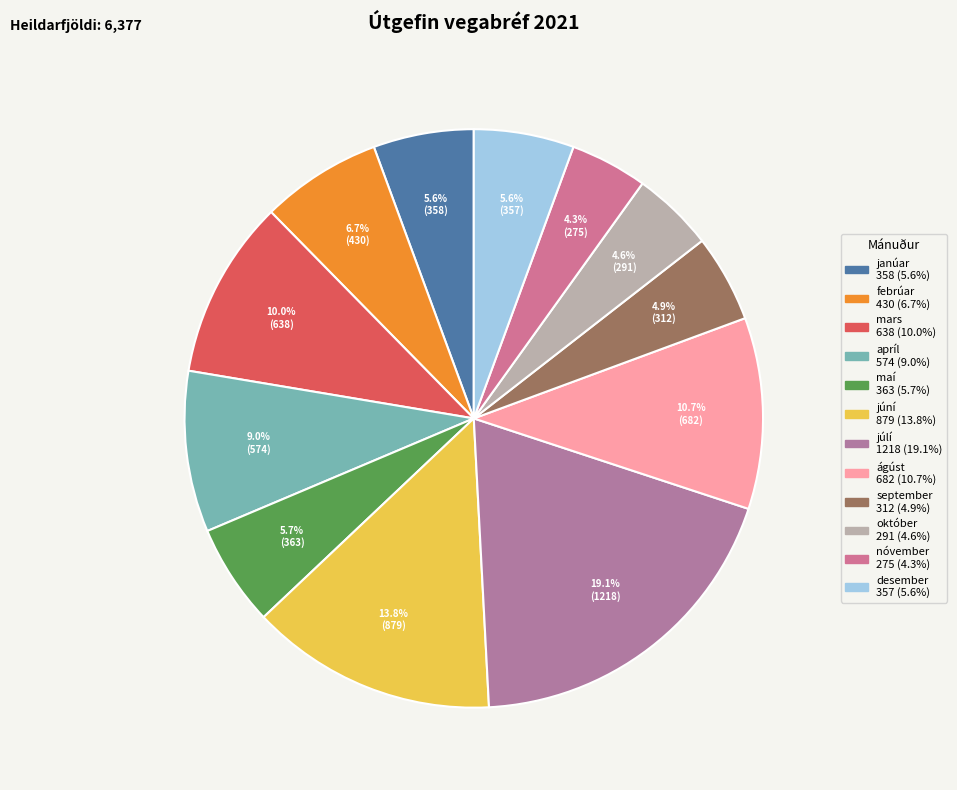

Is there any slice that represents more than half of the pie?

No